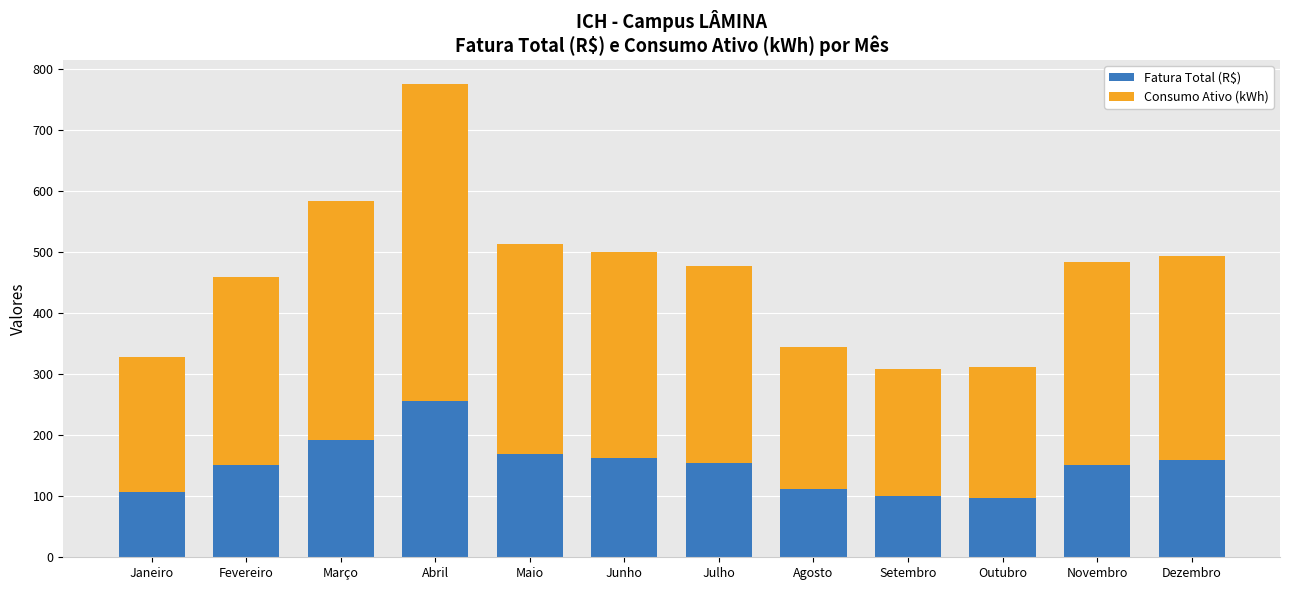

What is the lowest value of the Fatura Total (R$) series?

97.9